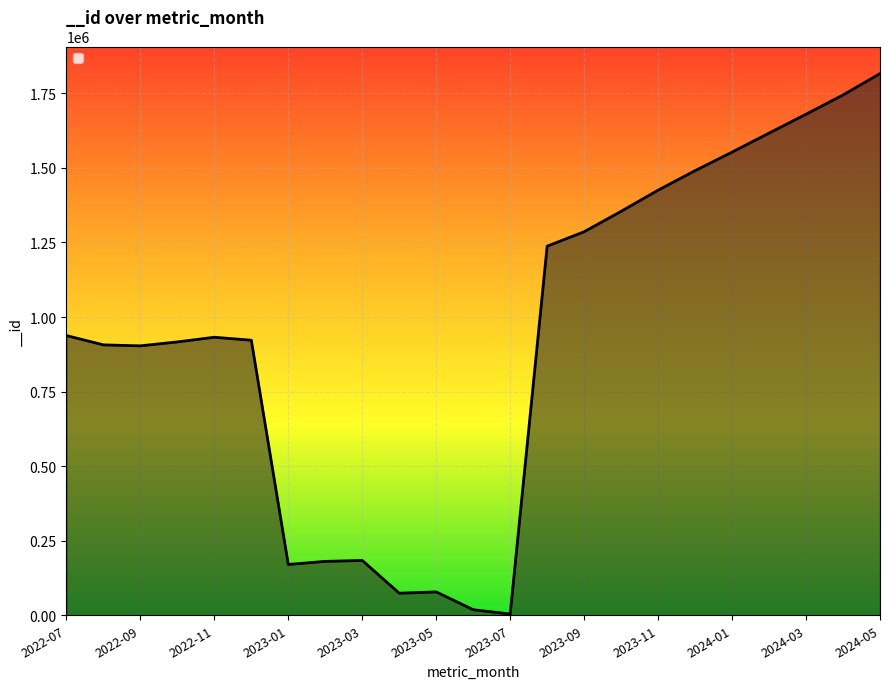

What is the maximum value shown in the chart?

1816297